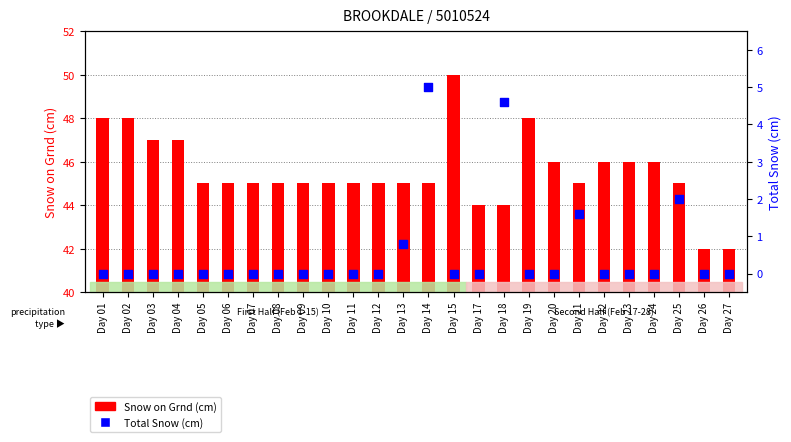

Which series reaches the minimum Y coordinate?

Total Snow (cm)